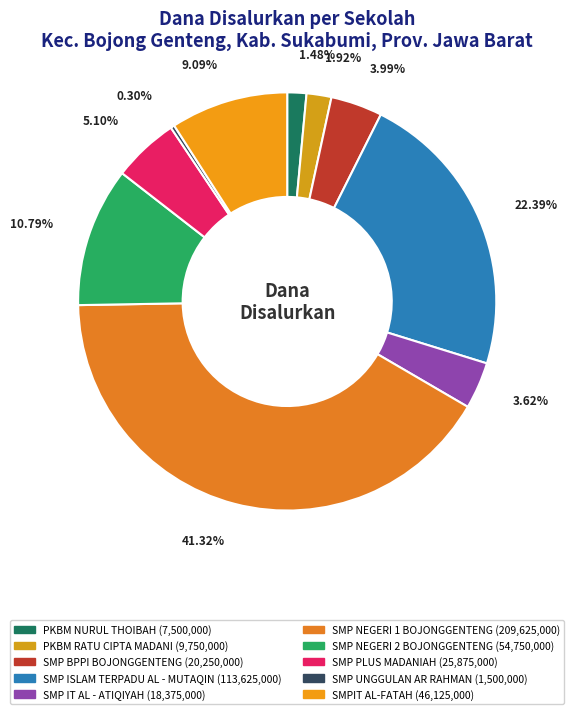

To the nearest percent, what is the combined percentage of PKBM NURUL THOIBAH and SMP PLUS MADANIAH?

7%